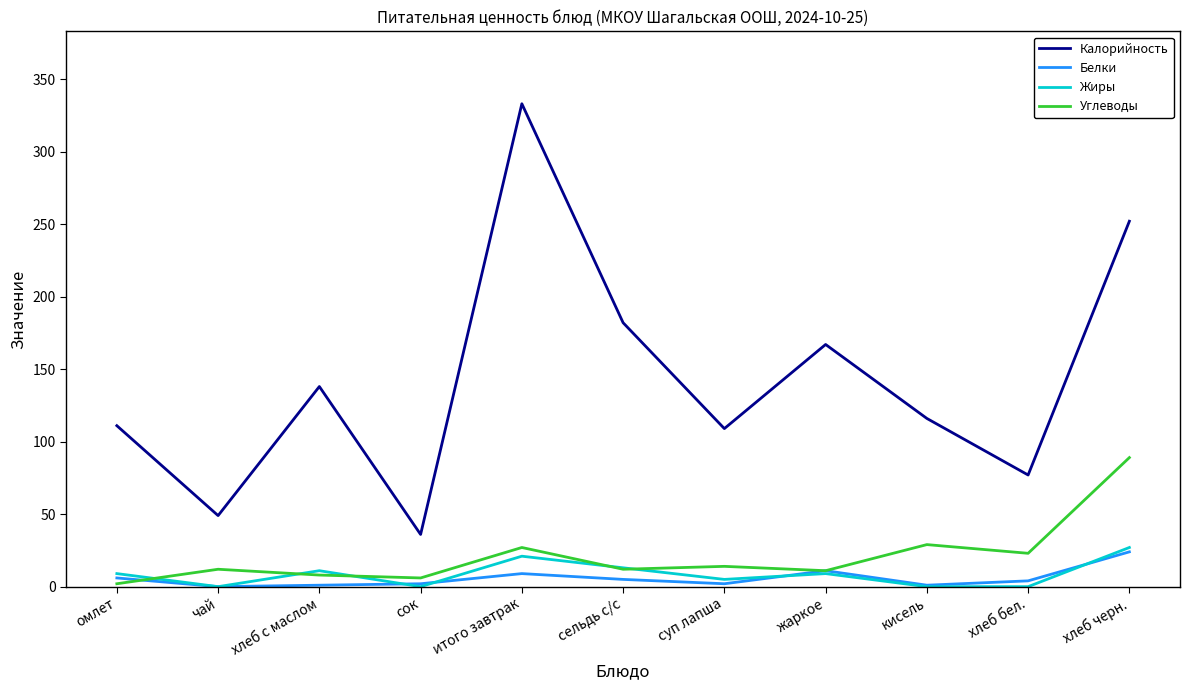

What is the difference between the maximum and minimum values in the Жиры series?

27